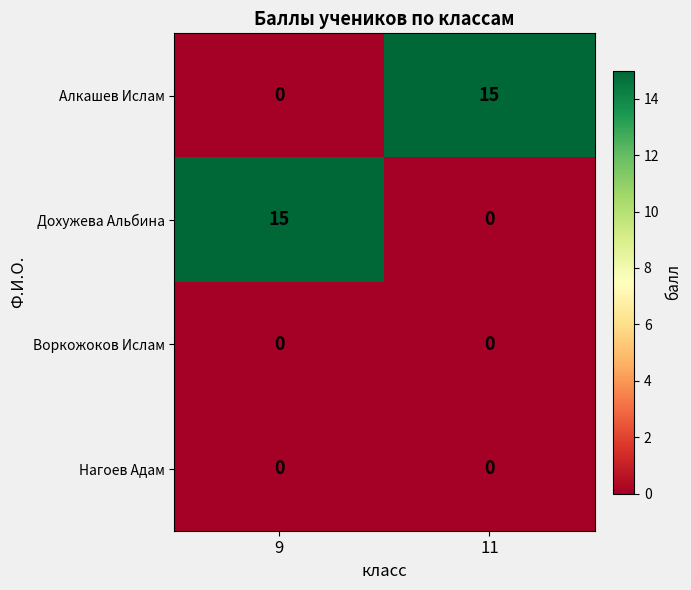

What is the spread (max minus min) of values at 9?

15